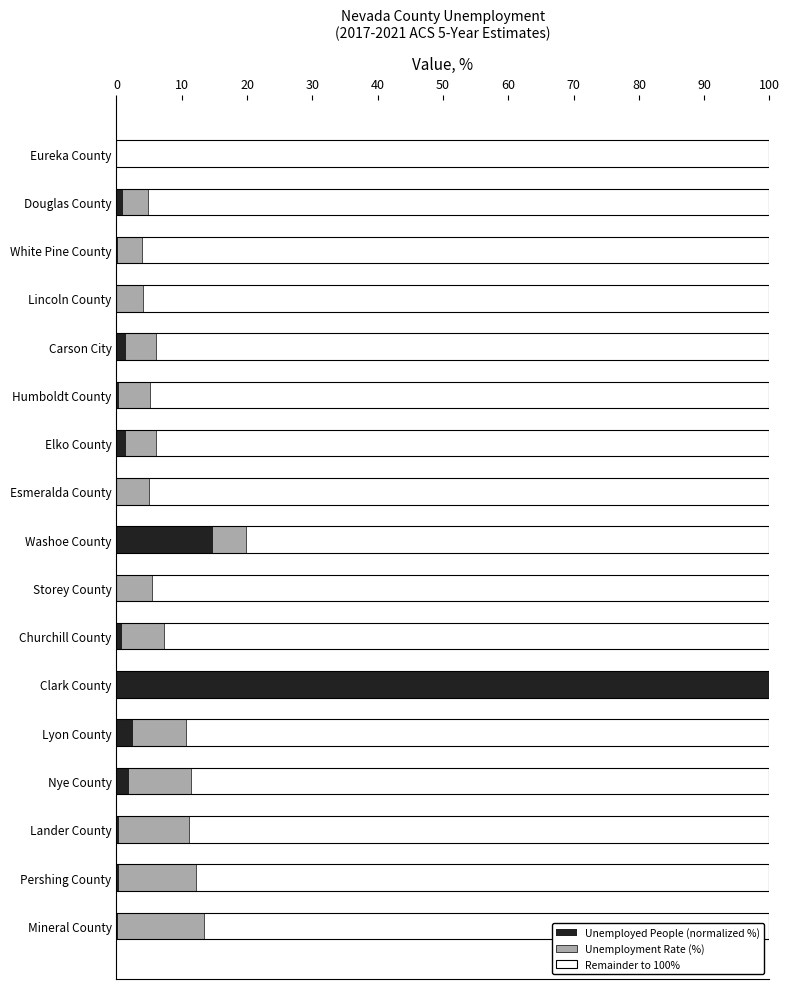

What is the total value across all series at Nye County?

100.0